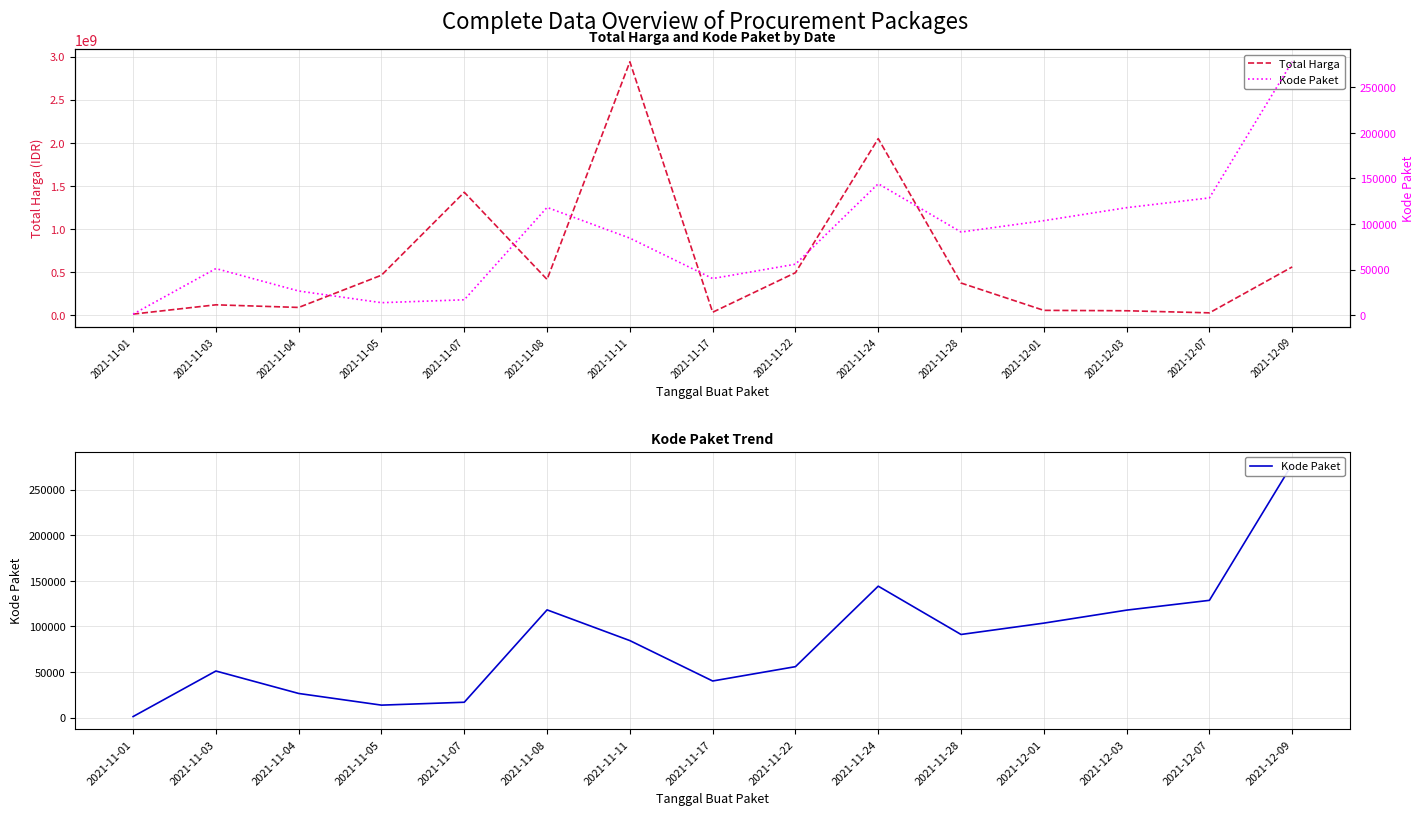

What are all the series names shown in the legend?

Total Harga, Kode Paket